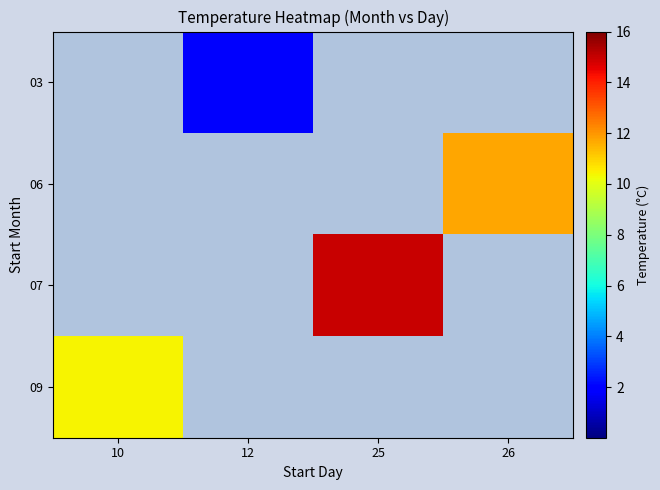

Which has a higher value, 26 or 25?

26